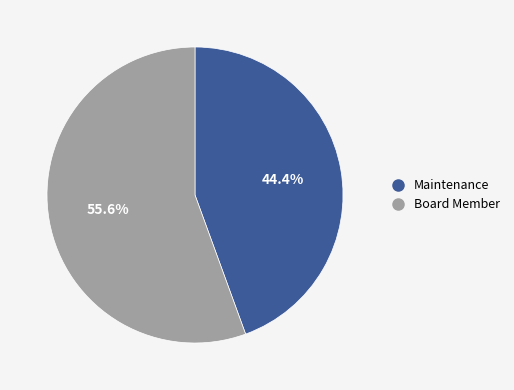

Count the number of slices in the pie.

2